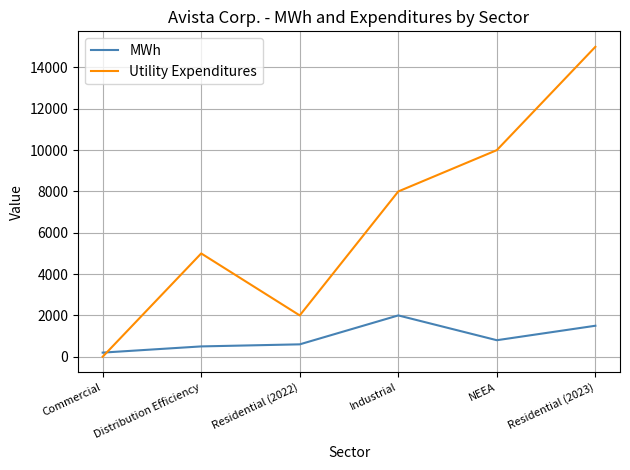

Where is the first local minimum for Utility Expenditures?

Residential (2022)